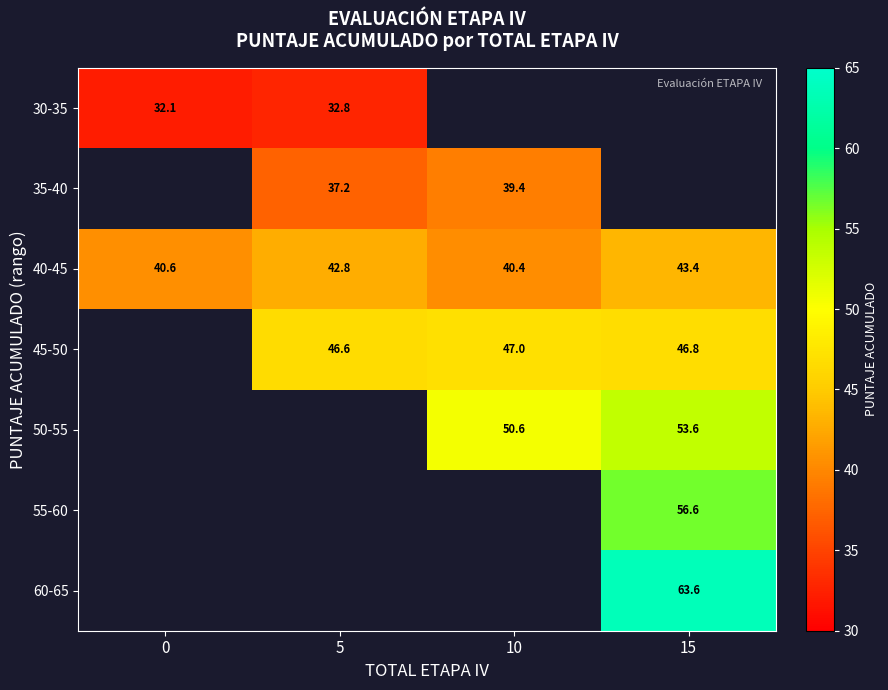

True or false: 45-50 has a value of 81.3 at 5.

False